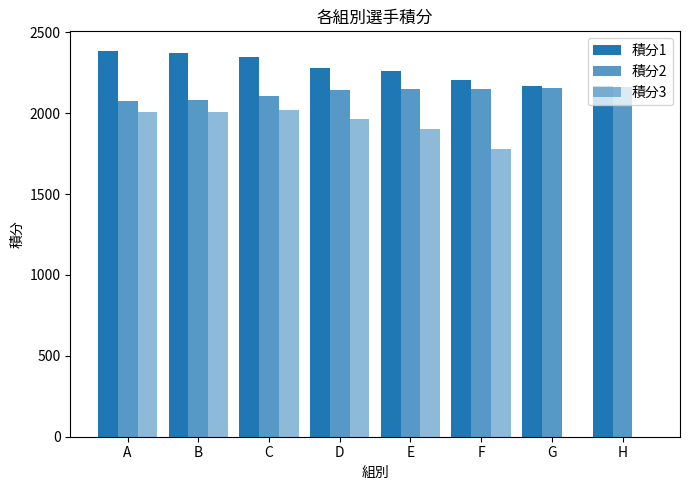

At how many categories does at least one series exceed 1523?

8